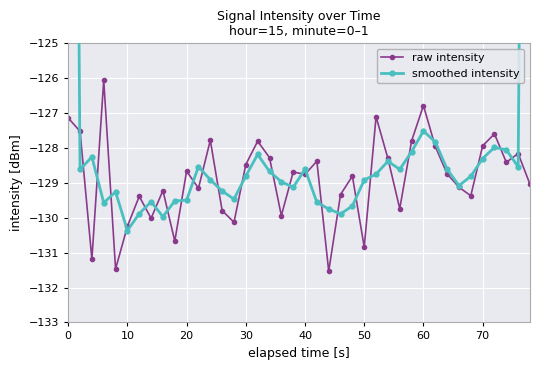

In raw intensity, how many points are higher than both neighbors (excluding endpoints)?

13